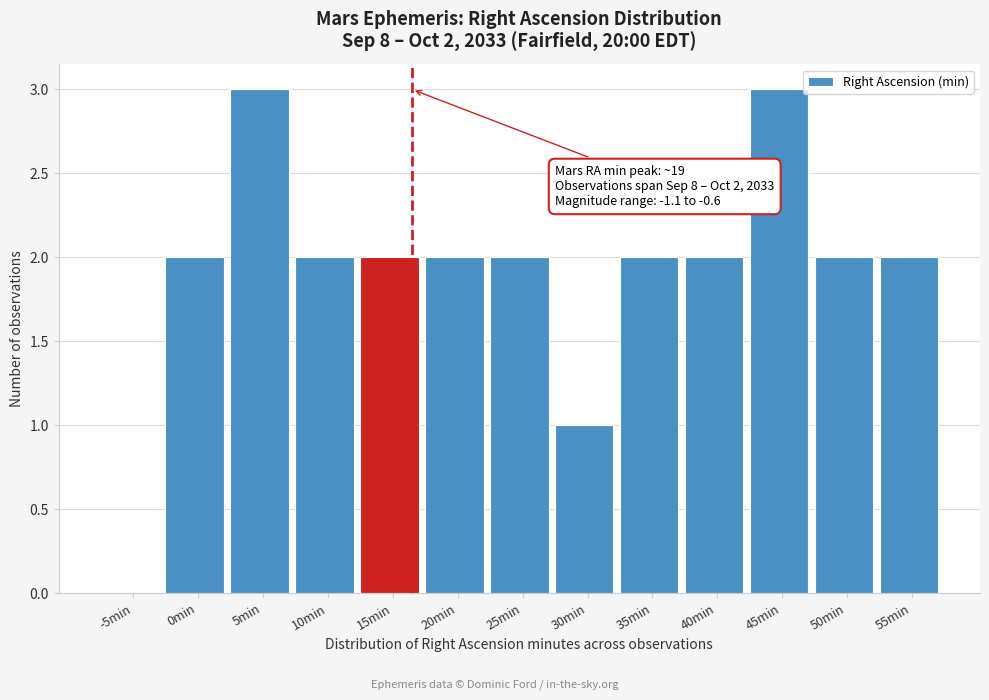

Reading left to right, list all the values displayed in this chart.

-5min=0	0min=2	5min=3	10min=2	15min=2	20min=2	25min=2	30min=1	35min=2	40min=2	45min=3	50min=2	55min=2